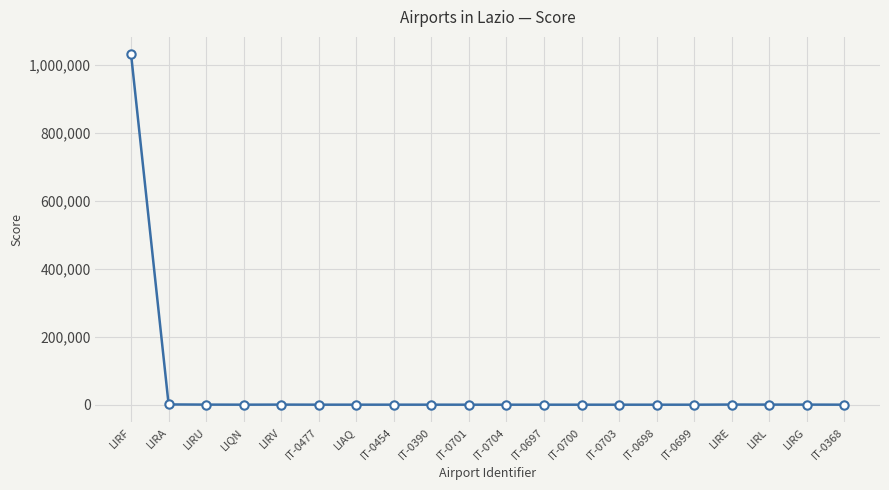

What is the sum of all values?

1034350